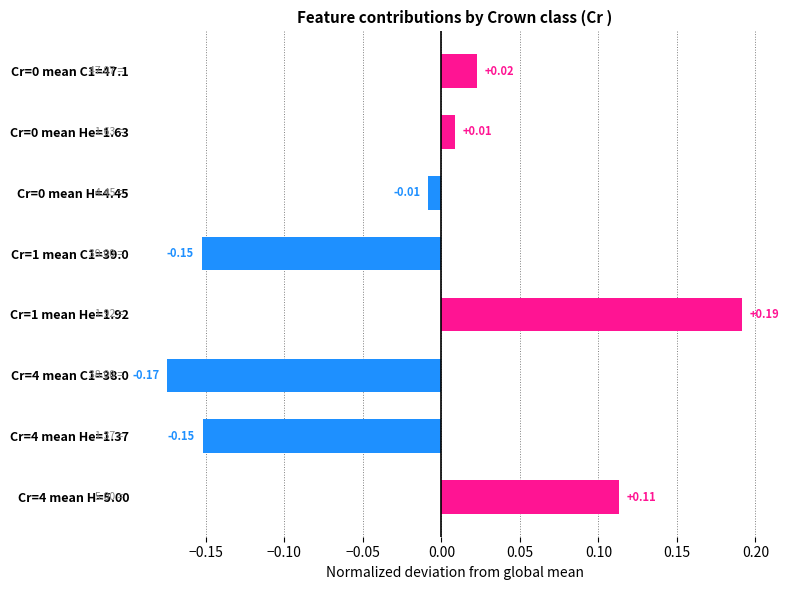

What is the difference between the maximum and minimum values?

0.4